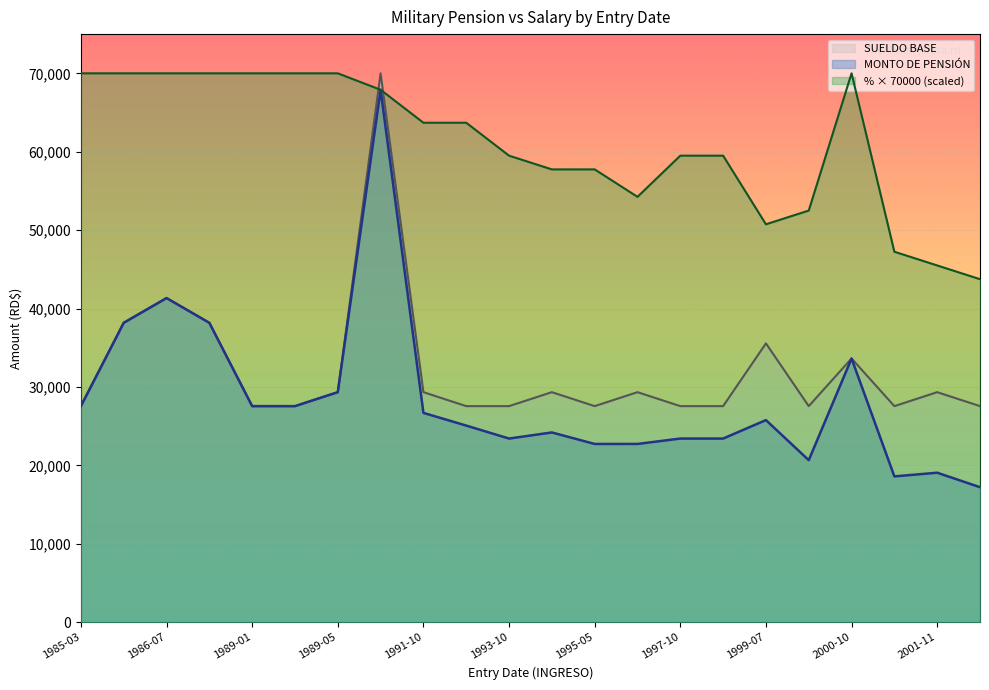

What is the greatest value displayed?

70000.0